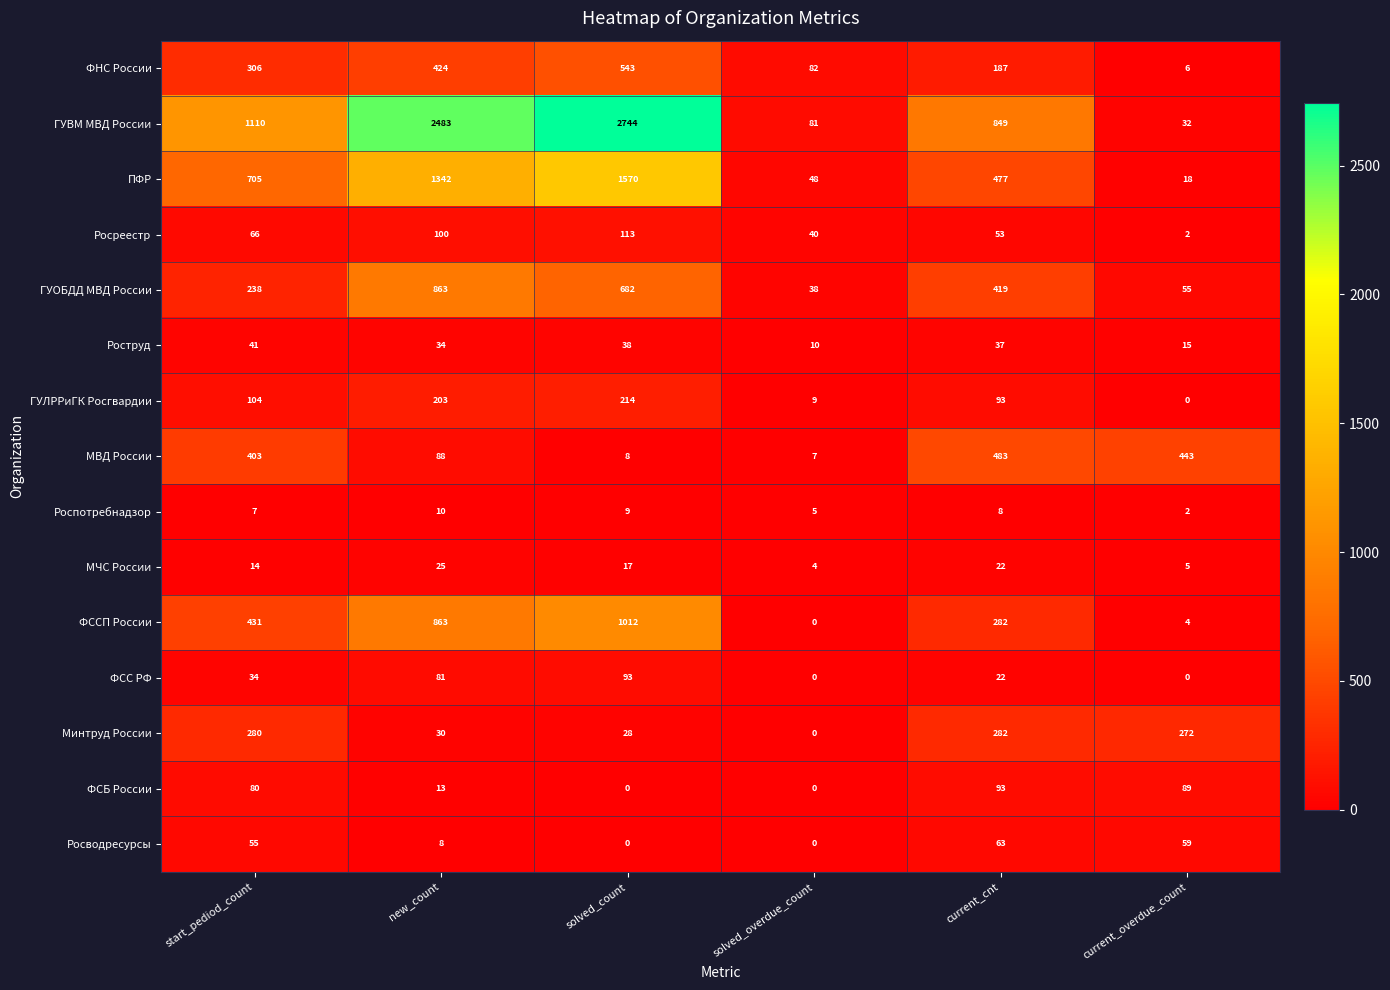

What is the average value of the МВД России series?

239